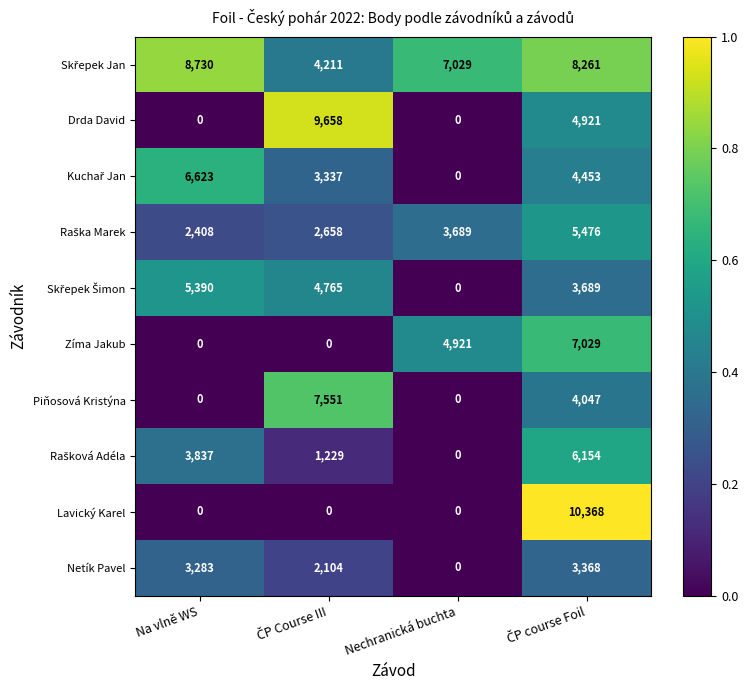

What is the maximum value for Zíma Jakub?

7029